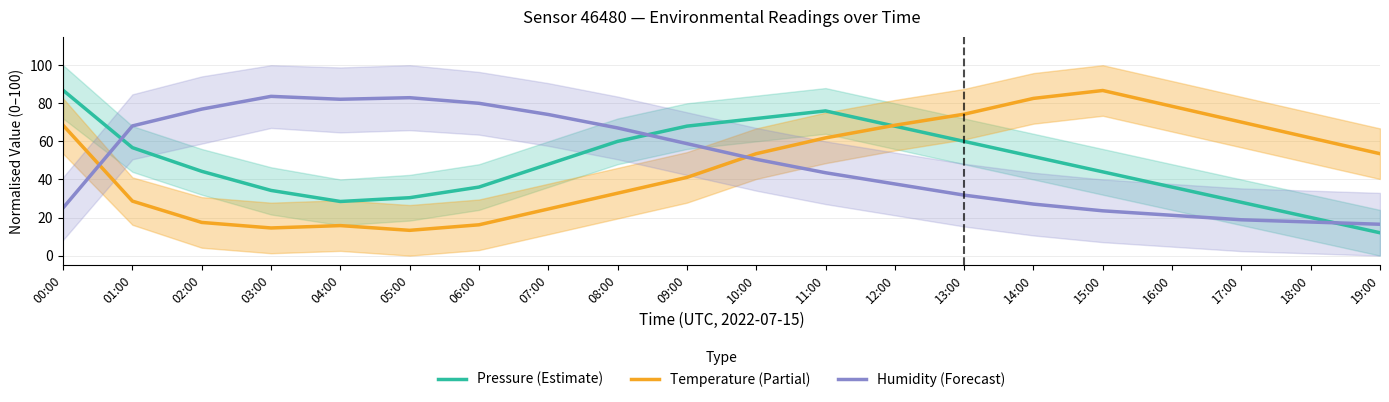

What is the sum of the Temperature (Partial) values at 13:00 and 07:00?

98.8